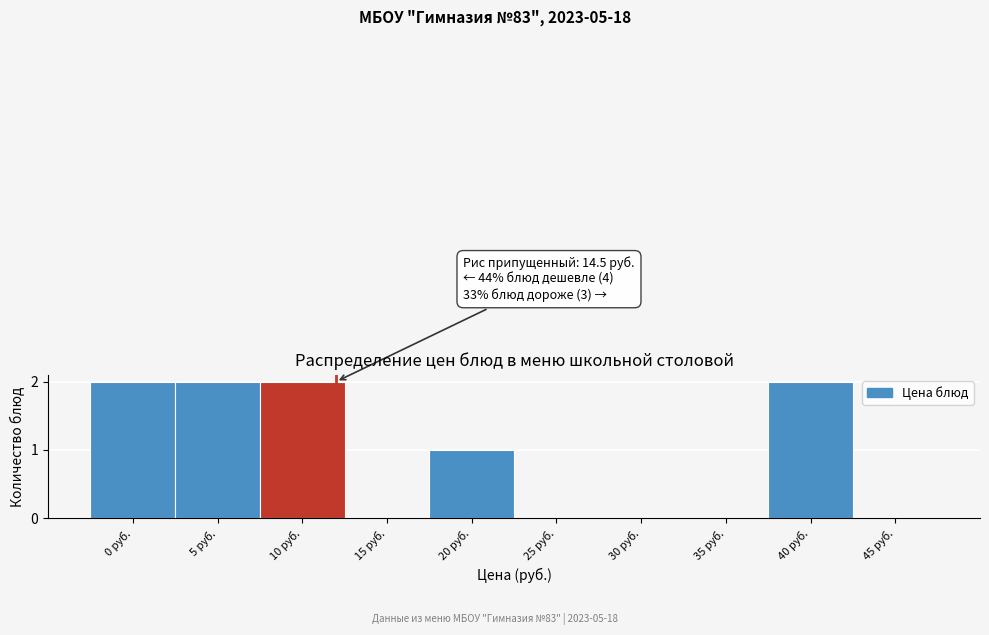

Reading left to right, transcribe all the data shown in this chart.

0 руб.=2	5 руб.=2	10 руб.=2	15 руб.=0	20 руб.=1	25 руб.=0	30 руб.=0	35 руб.=0	40 руб.=2	45 руб.=0